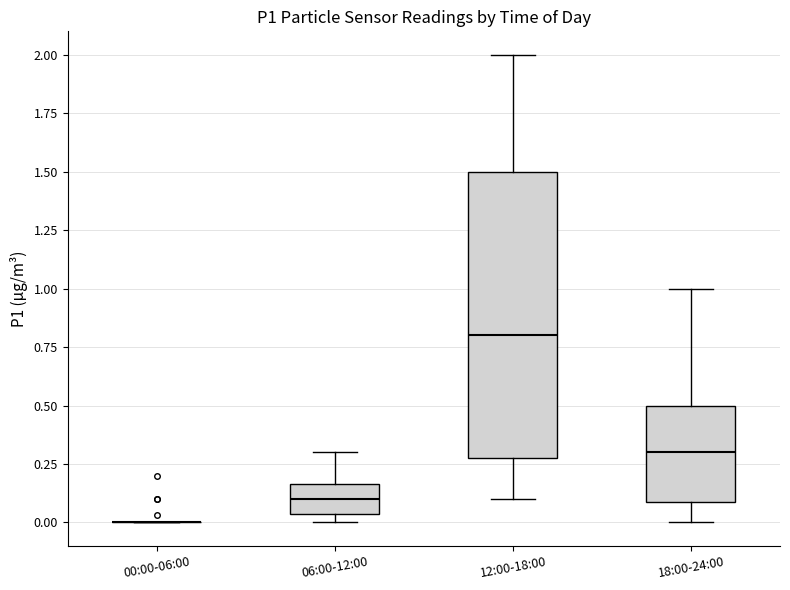

Where does the median line of the box for 18:00-24:00 sit on the y-axis? The values are not printed on the chart, so give them approximately, as read against the axis.

0.30